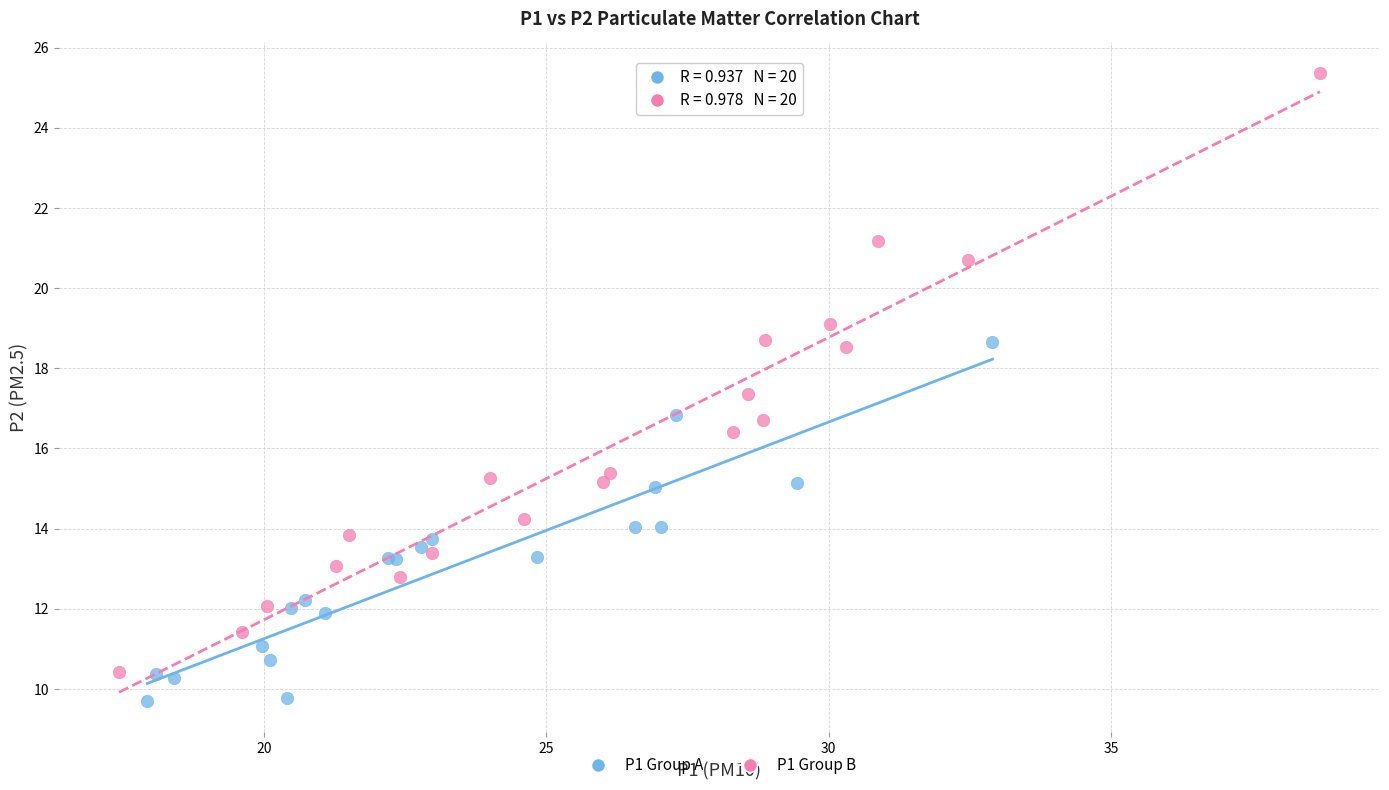

Which series contains the highest Y value?

P1 Group B